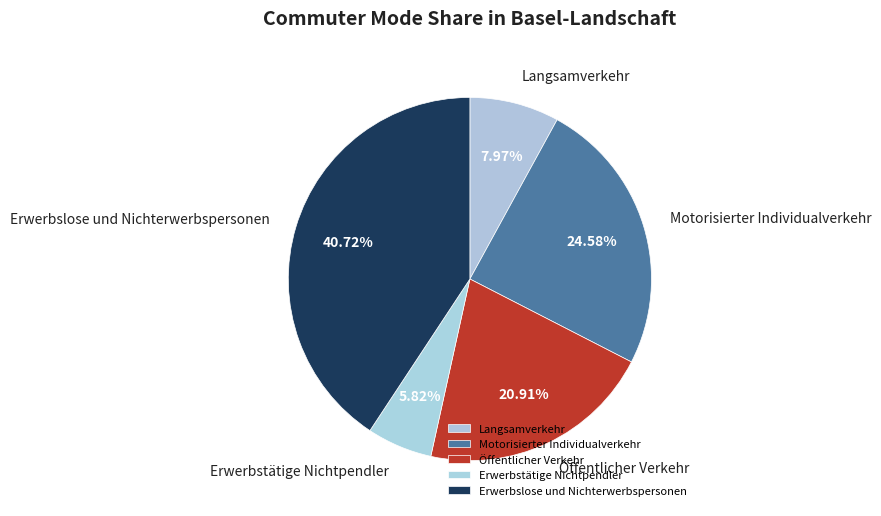

To the nearest percent, what is the combined percentage of Erwerbslose und Nichterwerbspersonen and Öffentlicher Verkehr?

62%